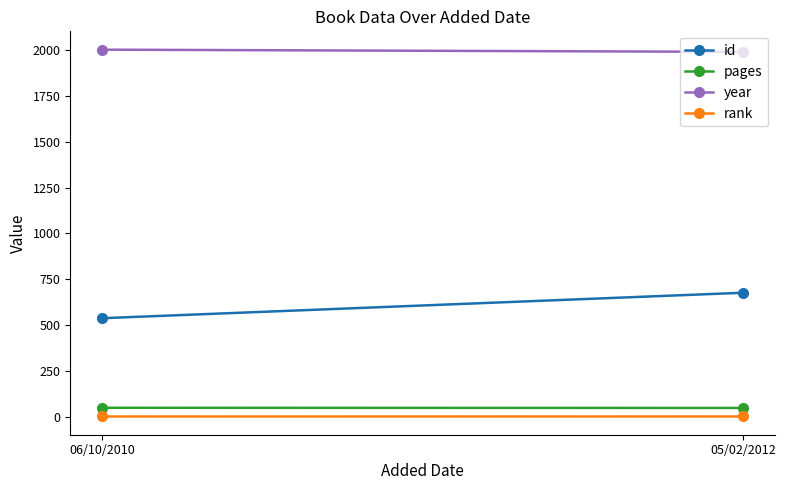

How many year values are between 1991 and 2003?

2